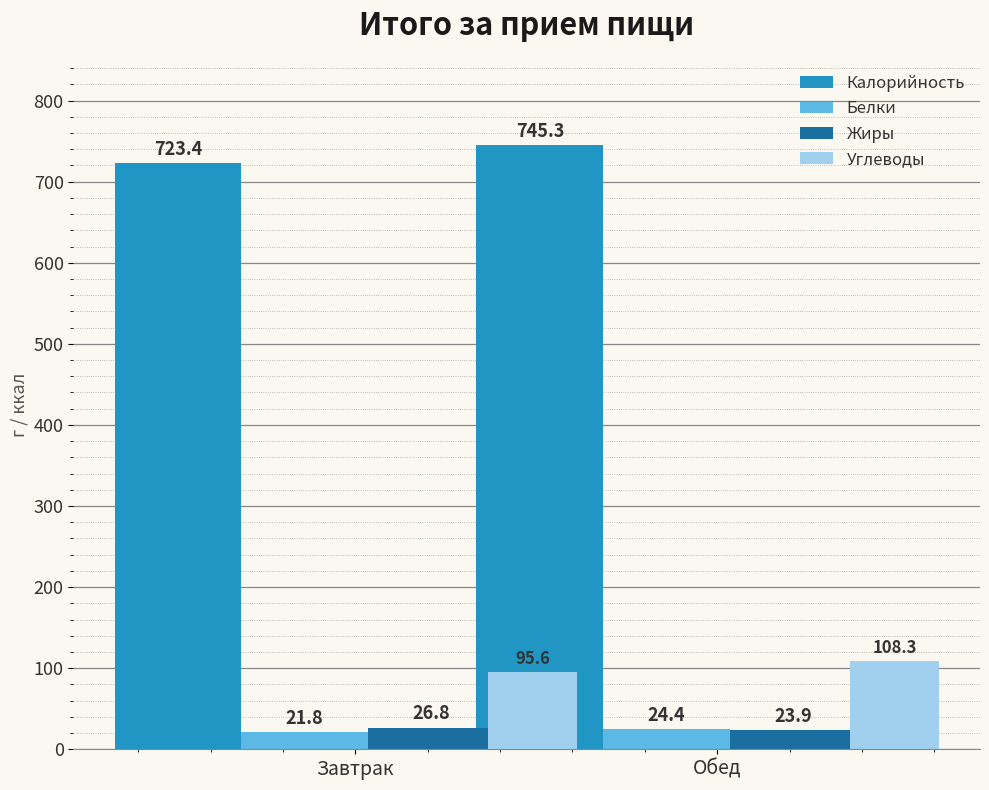

Rank the categories by Жиры value from highest to lowest.

Завтрак, Обед